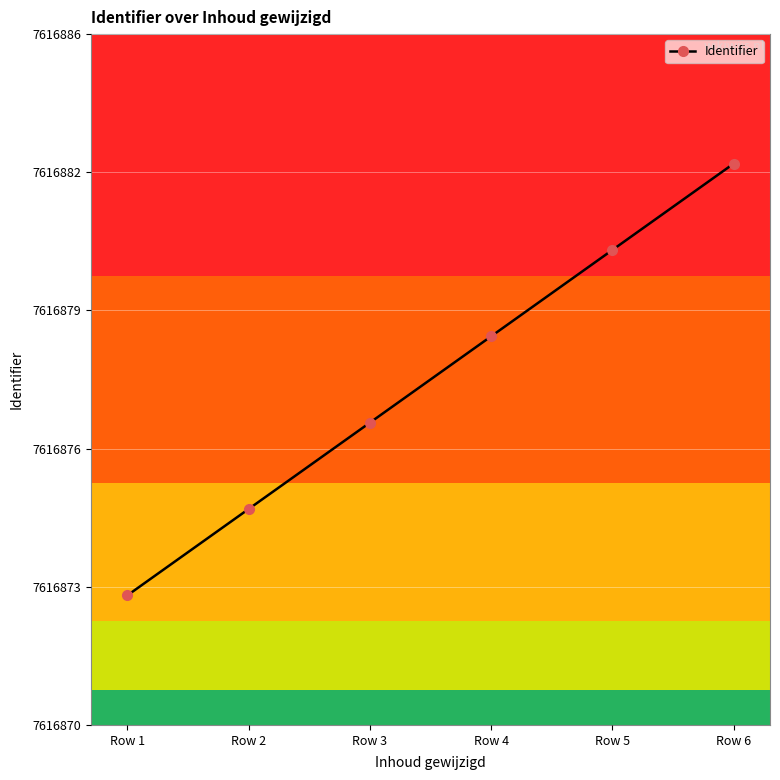

Rank the categories by value from lowest to highest.

Row 1, Row 2, Row 3, Row 4, Row 5, Row 6